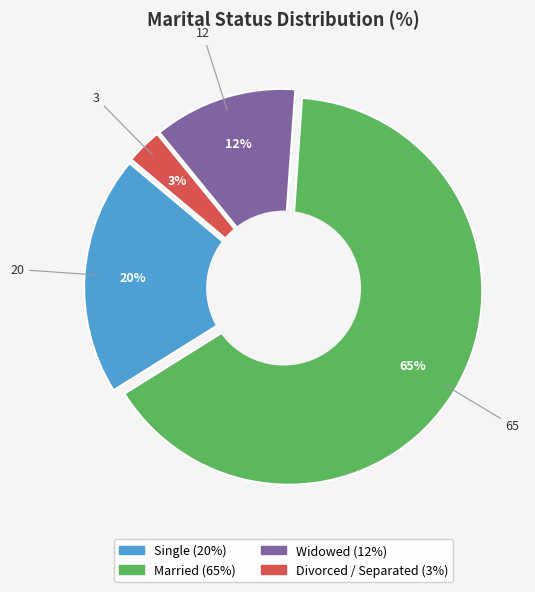

What is the majority slice?

Married